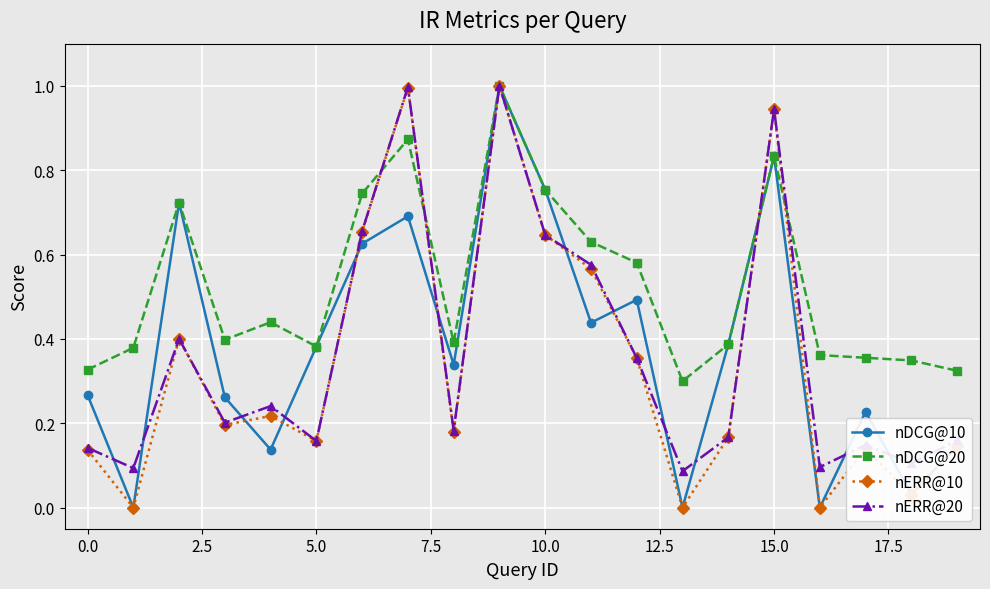

What is the highest value of the nDCG@20 series?

1.0